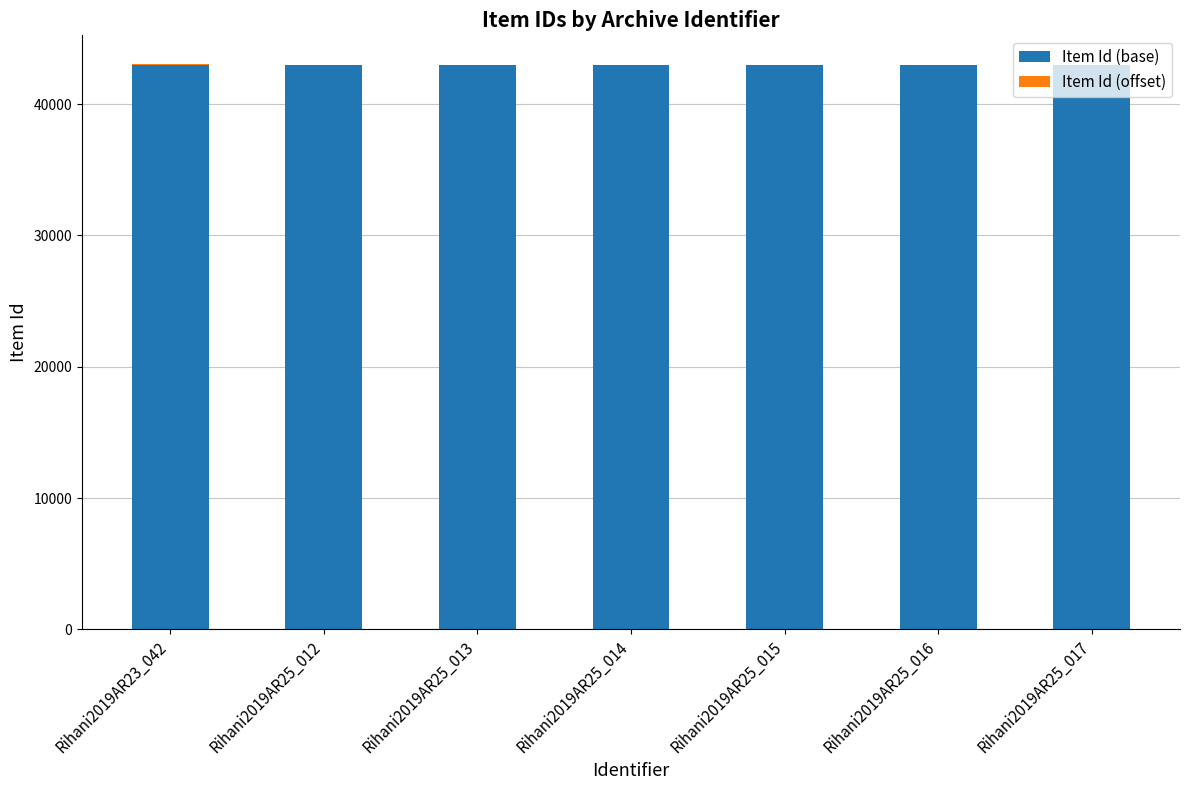

The value of Item Id (base) at Rihani2019AR25_013 is 42955. True or false?

True